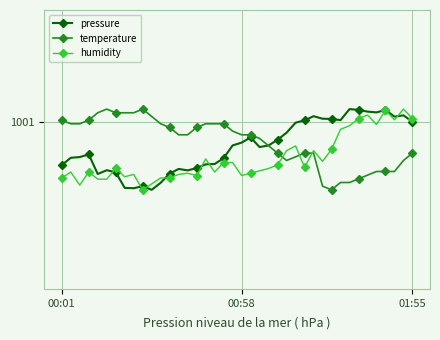

List the series in order of their overall mean, lowest first.

humidity, pressure, temperature